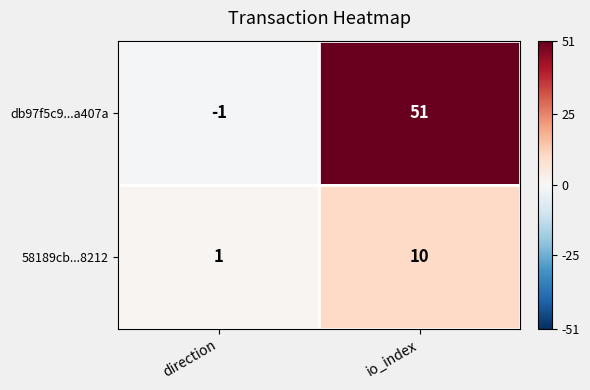

What is the difference between the highest and lowest values at io_index?

41